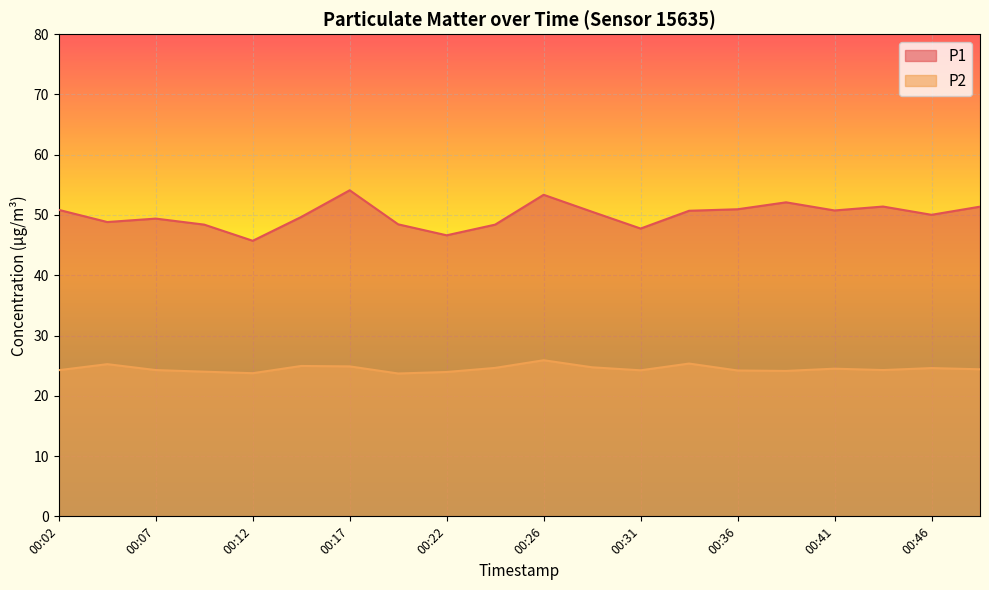

Where does the P2 series first go above 24?

00:02